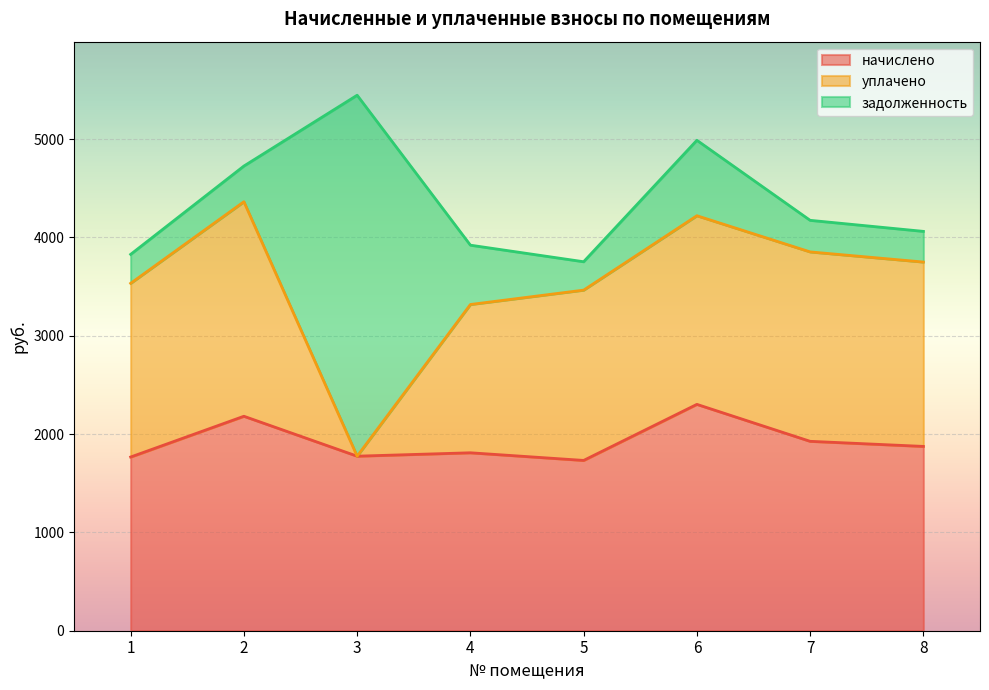

What is the spread (max minus min) of values at 2?

1818.8